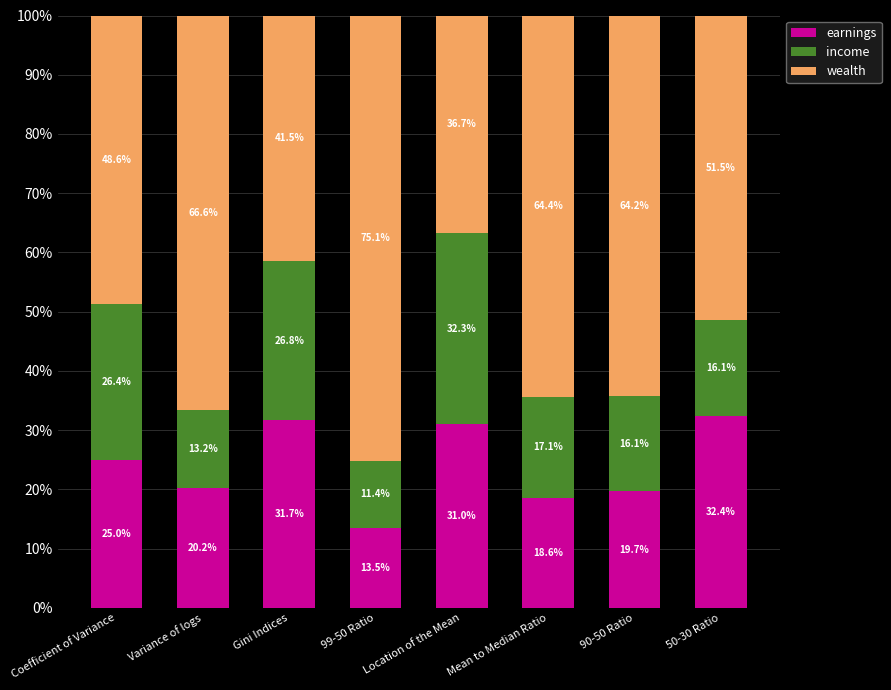

At which label does earnings reach its minimum?

99-50 Ratio